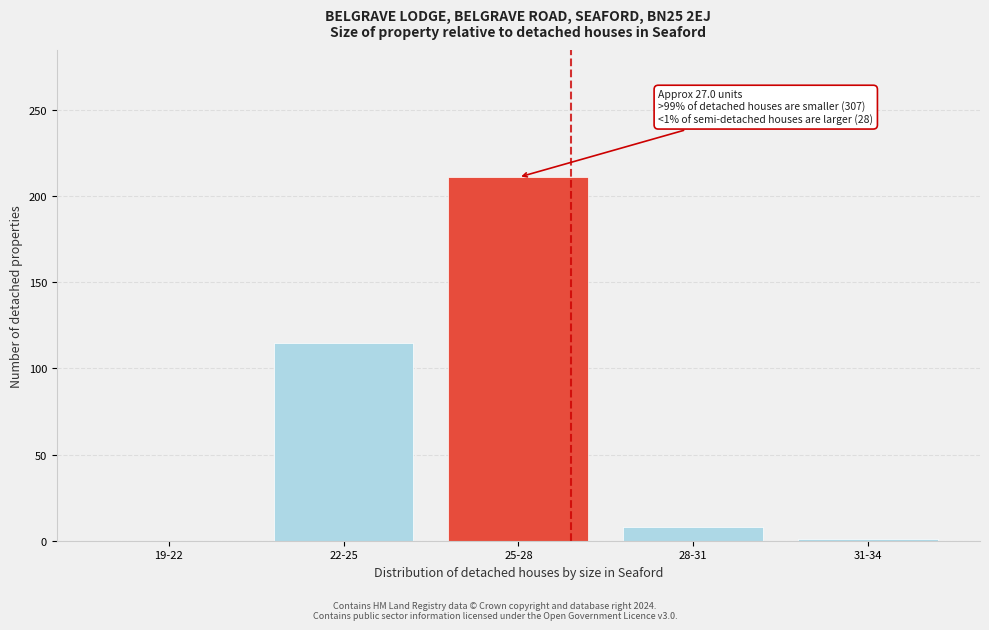

The chart shows a value of 172 at 22-25. True or false?

False